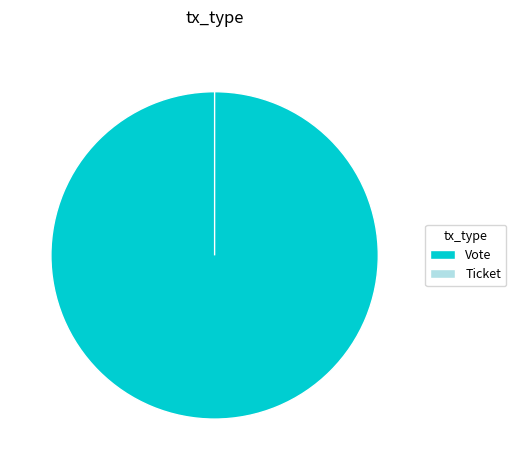

The Vote slice represents 88% of the pie. True or false?

False